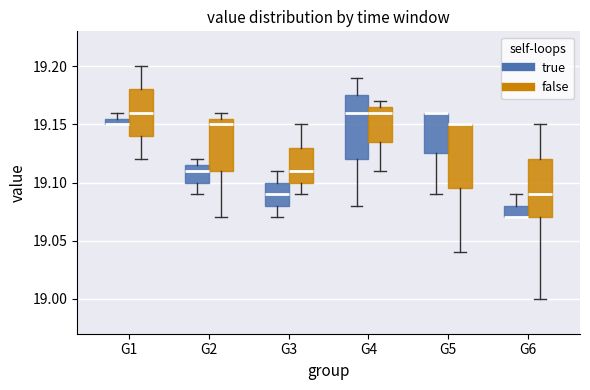

Where does the lower whisker of the box for G1 (false) end on the y-axis? The values are not printed on the chart, so give them approximately, as read against the axis.

19.120